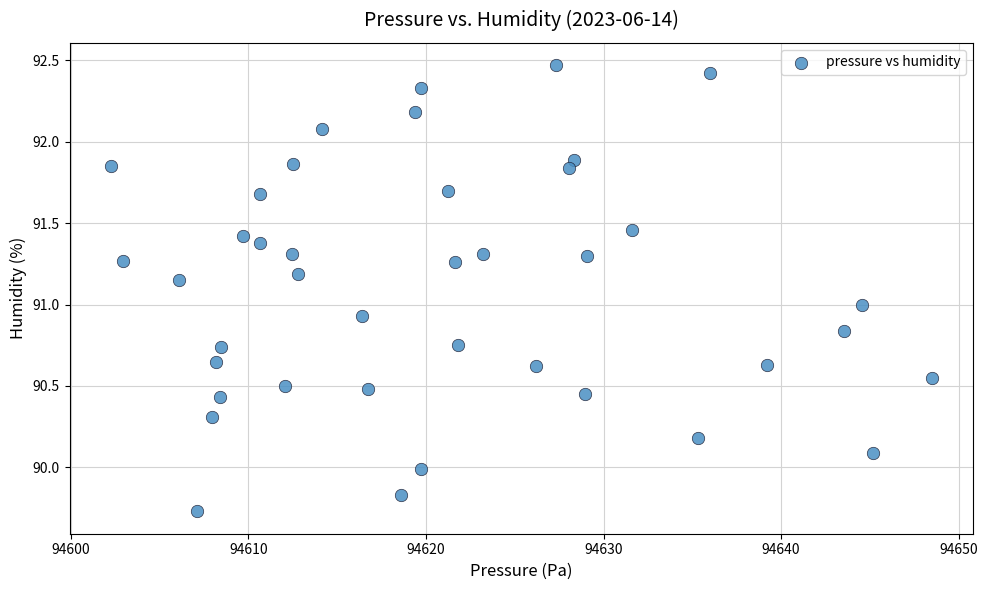

What is the range of Y values (max minus min)?

2.7